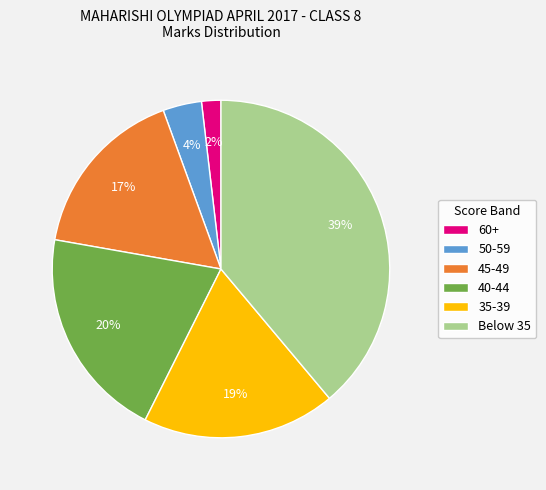

To the nearest percent, what is the average slice percentage?

17%